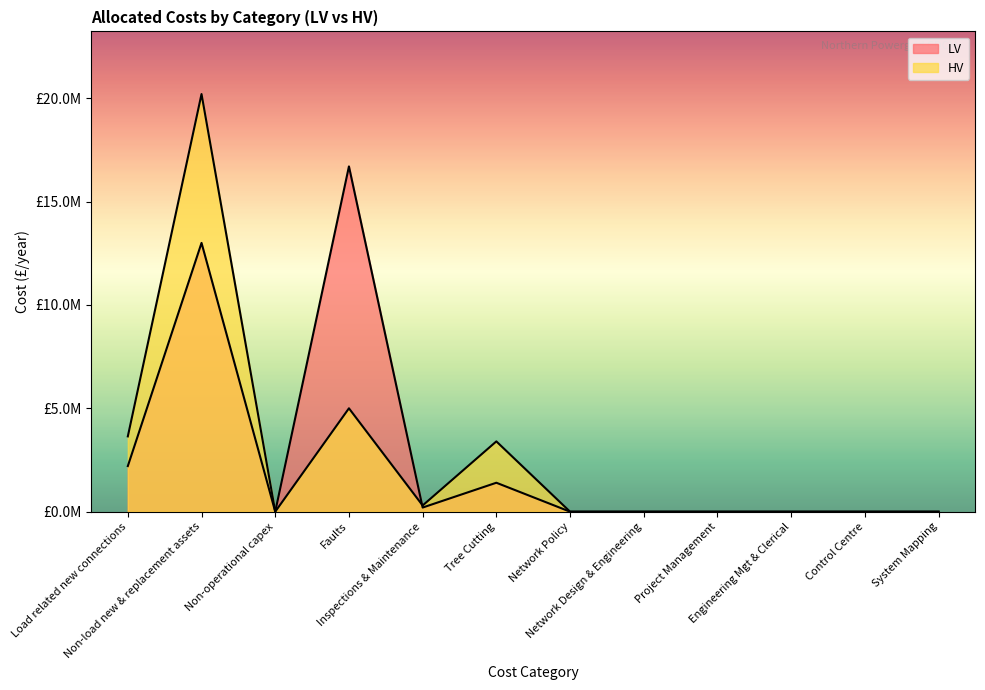

Which series has the largest total across all categories?

LV